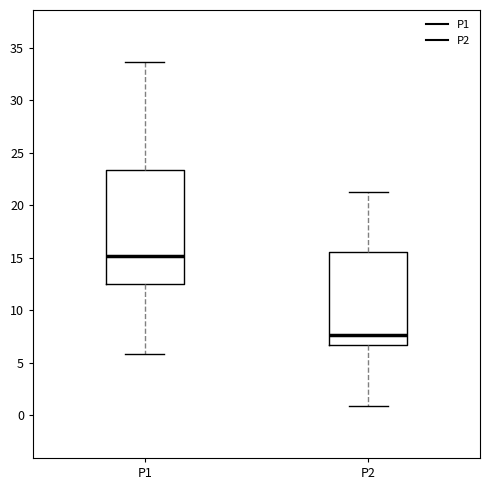

Which box has the highest median line?

P1